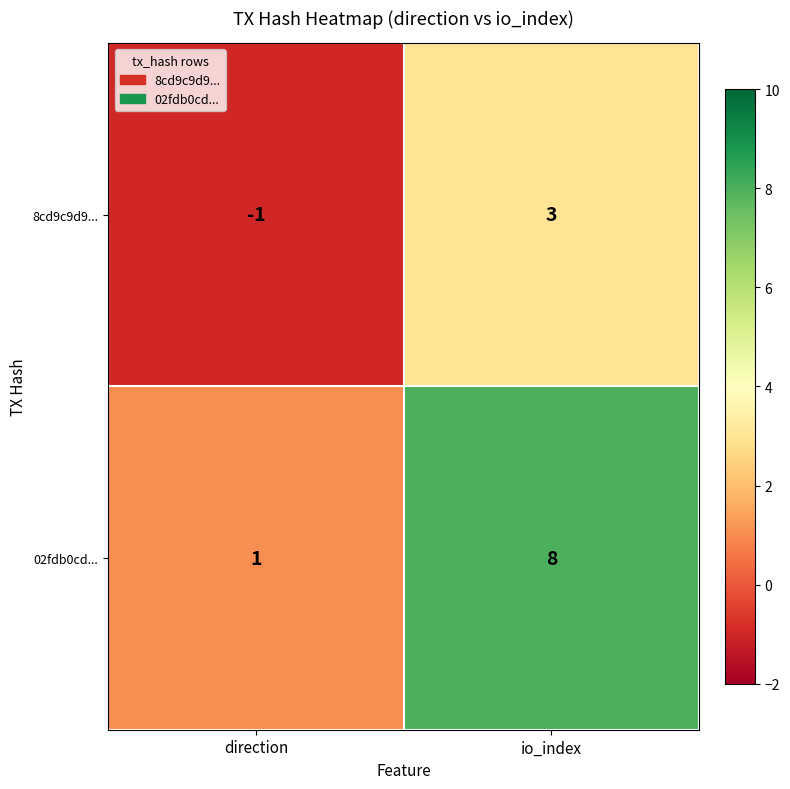

Is it true that 8cd9c9d9... equals 0 at direction?

False